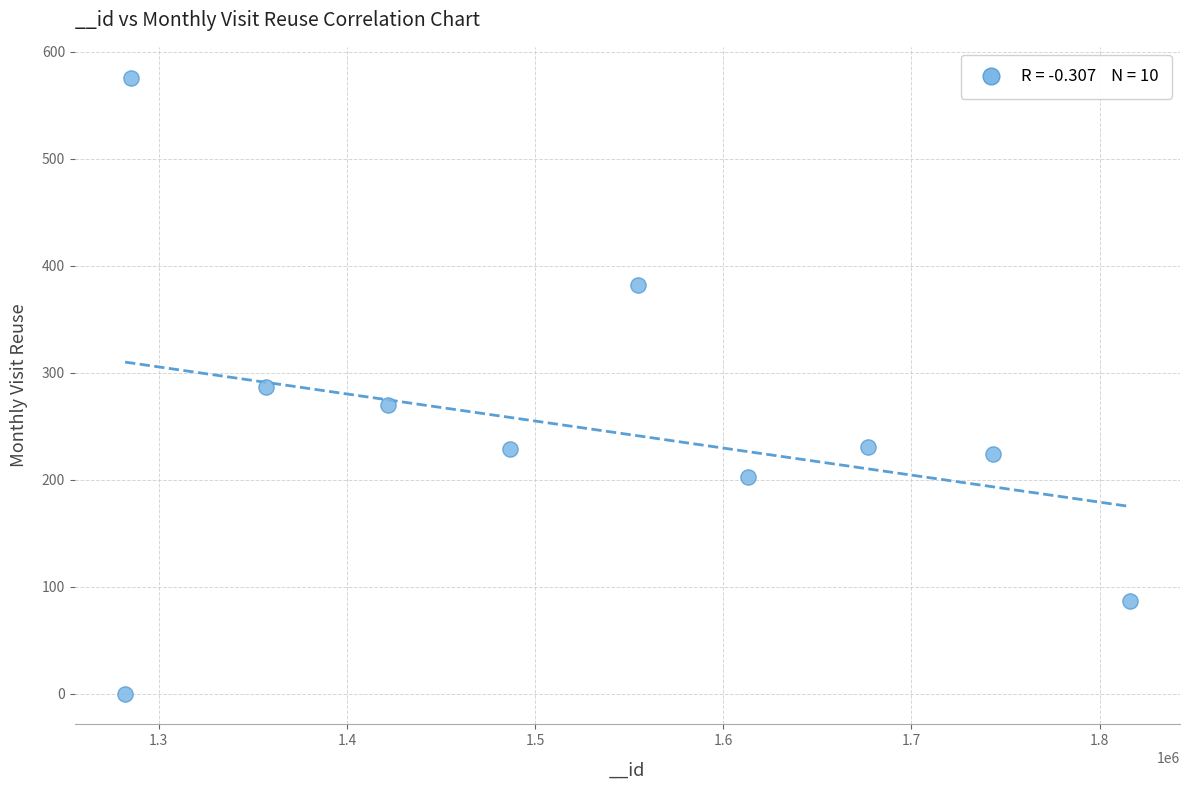

What is the average Y value?

249